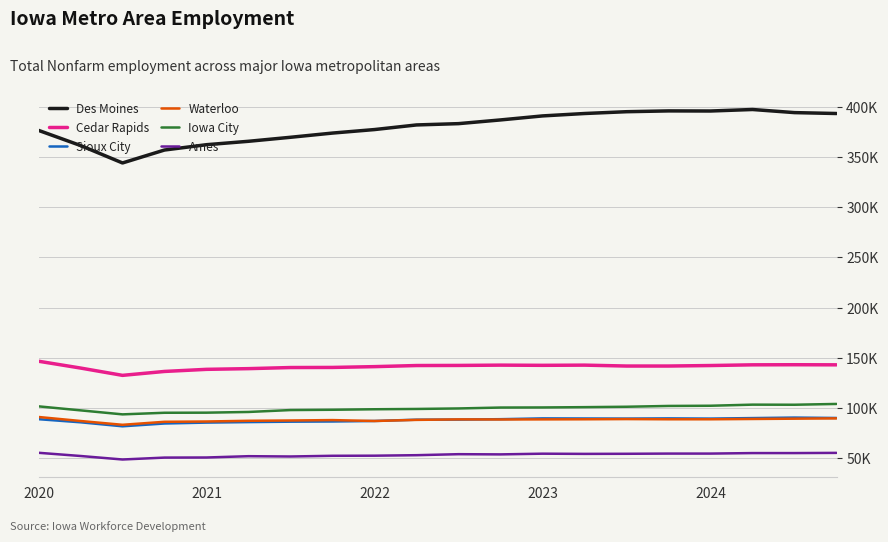

How many interior local peaks does the Des Moines series have?

2